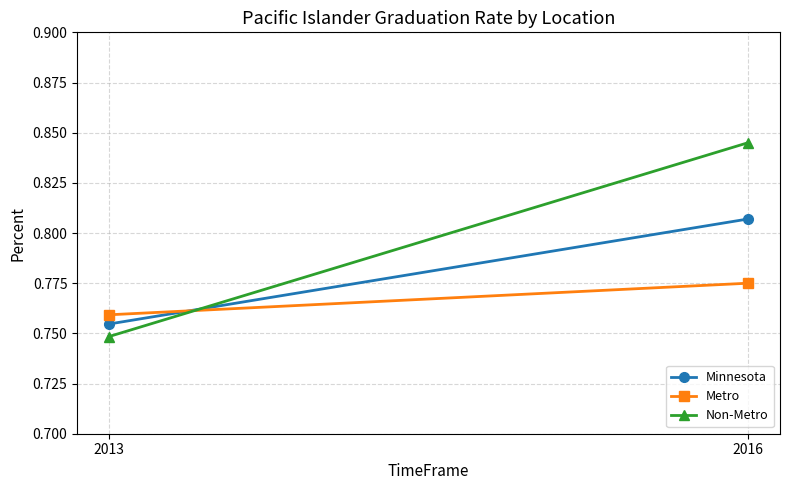

List the labels in order of Minnesota value, largest first.

2016, 2013